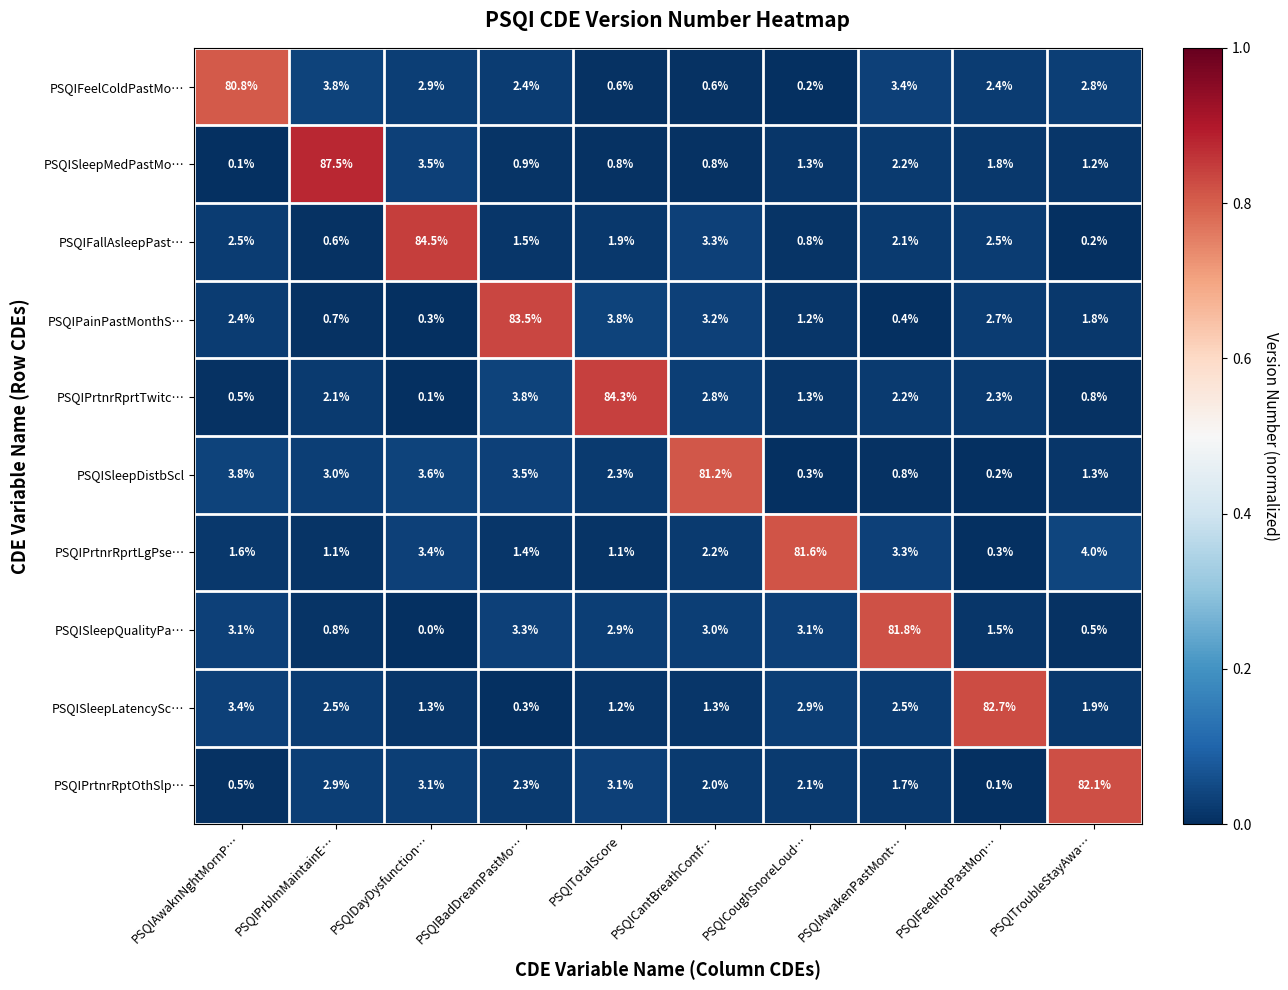

At how many categories does at least one series exceed 0?

10